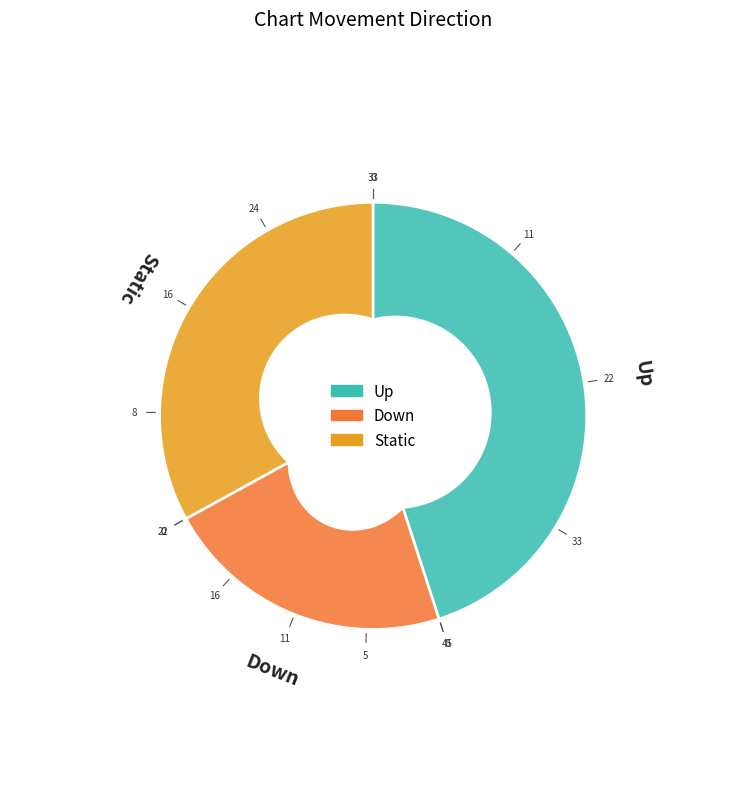

To the nearest percent, what is the average slice percentage?

33%